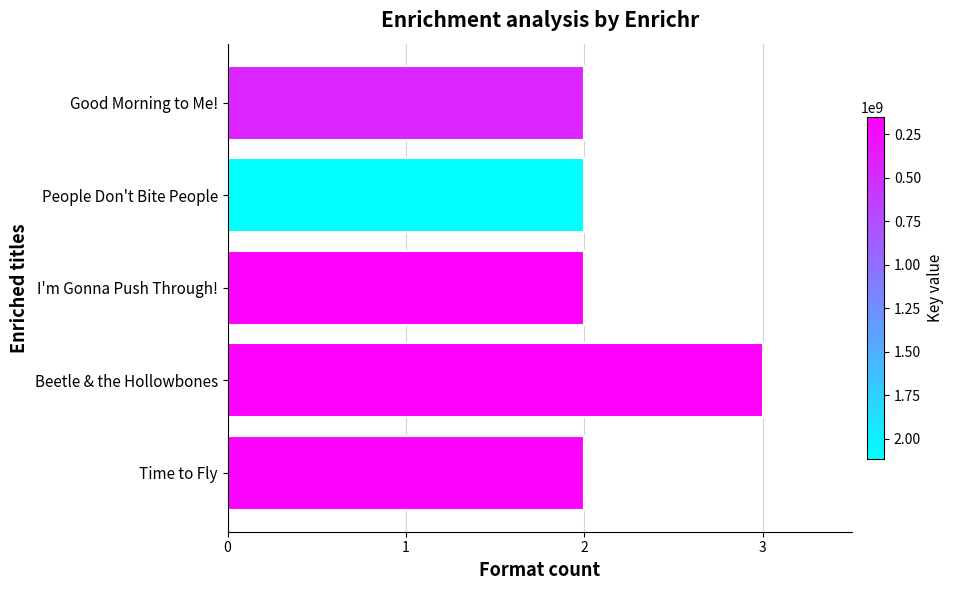

What is the sum of the values at I'm Gonna Push Through! and Beetle & the Hollowbones?

5